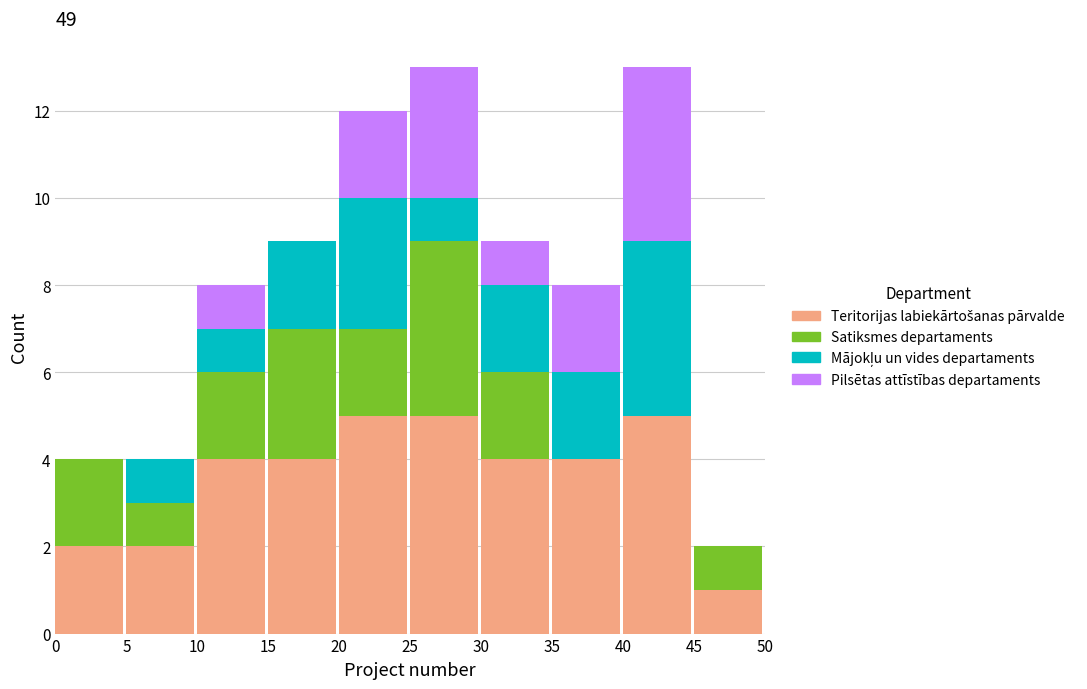

What is the total value across all series at 35?

8